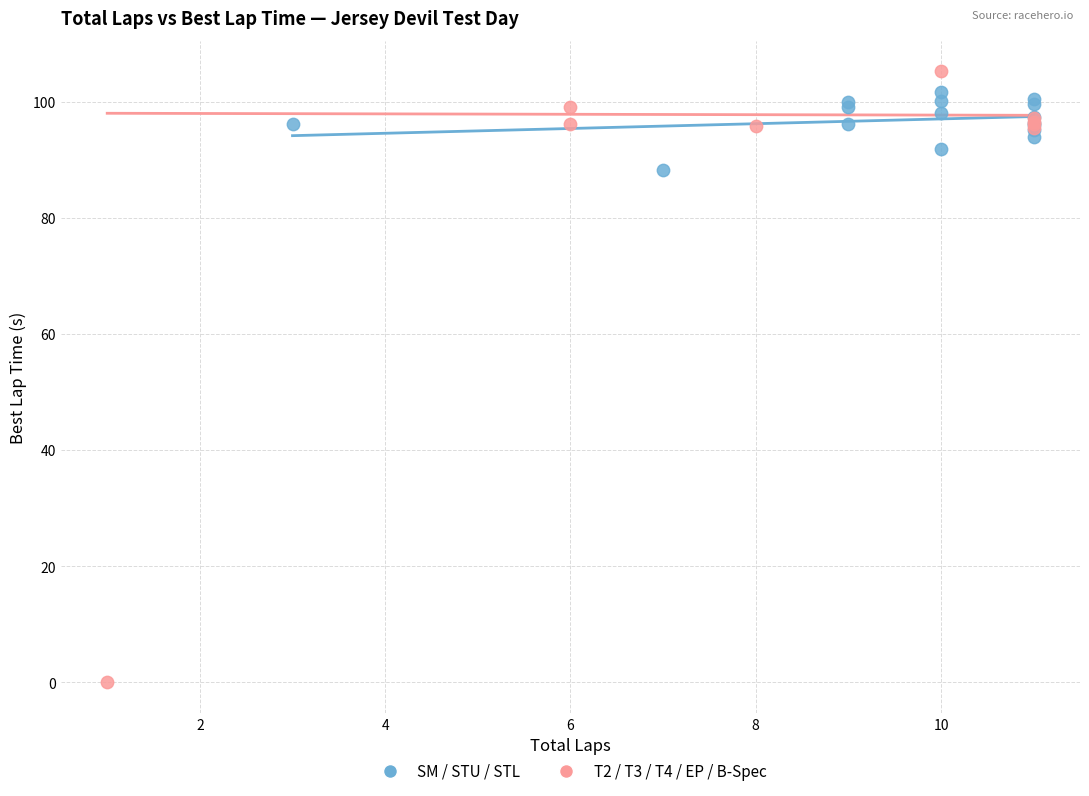

Which series has the widest spread of Y values?

T2 / T3 / T4 / EP / B-Spec